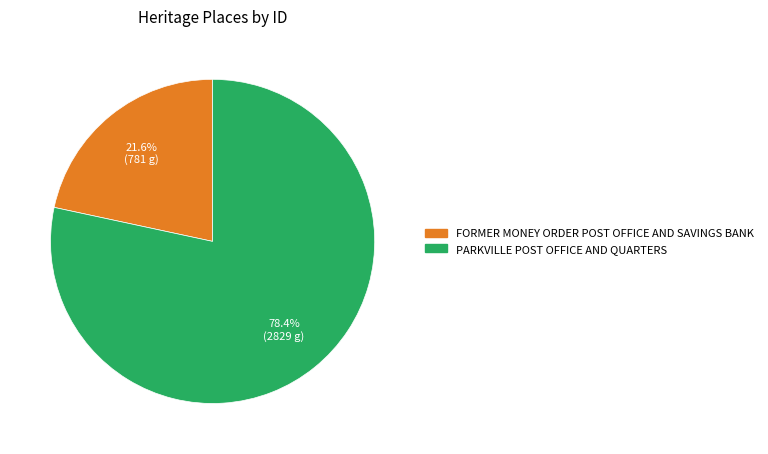

To the nearest percent, what portion does FORMER MONEY ORDER POST OFFICE AND SAVINGS BANK represent?

22%